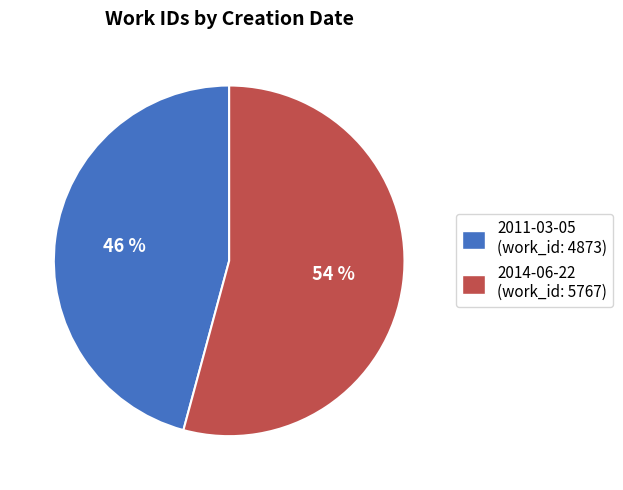

Is there any slice that represents more than half of the pie?

Yes